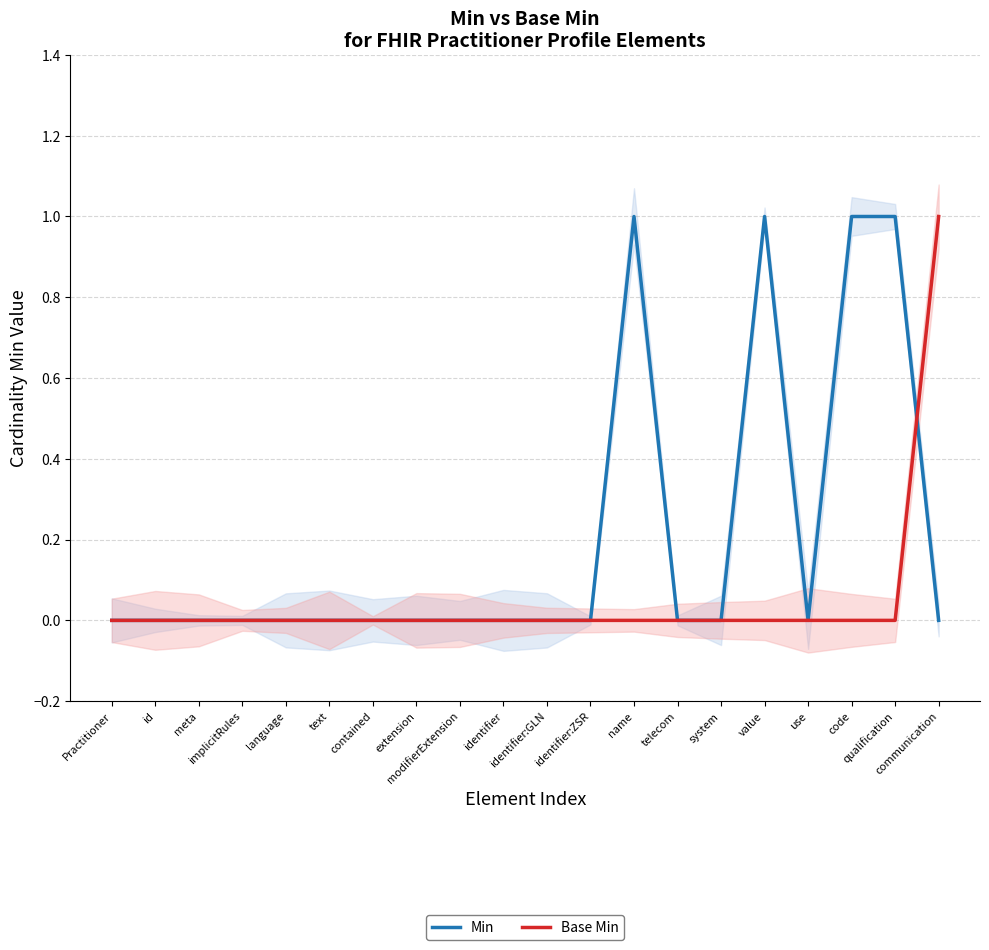

What is the label of the 11th point from the right?

identifier